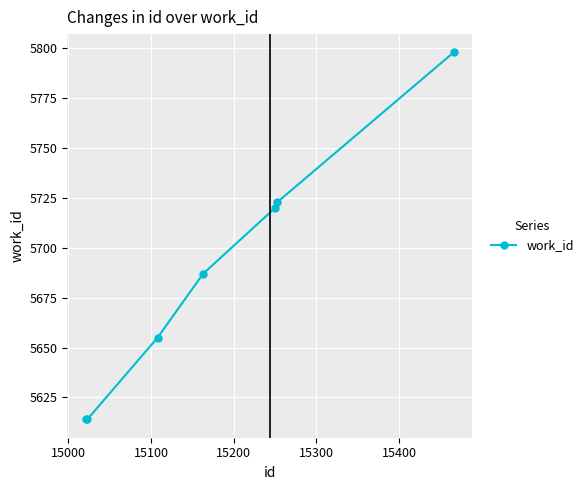

Reading right to left, extract all data points from this chart.

5798	5723	5720	5687	5655	5614	5614